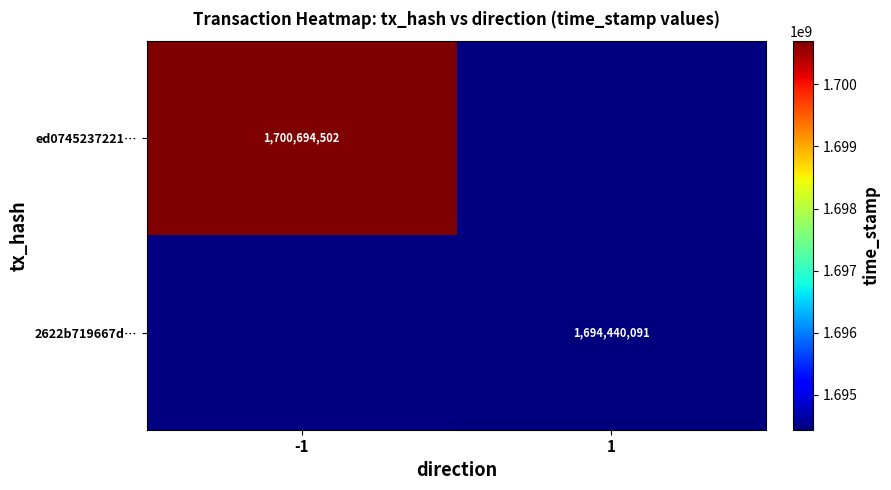

Which has a higher value, 1 or -1?

-1